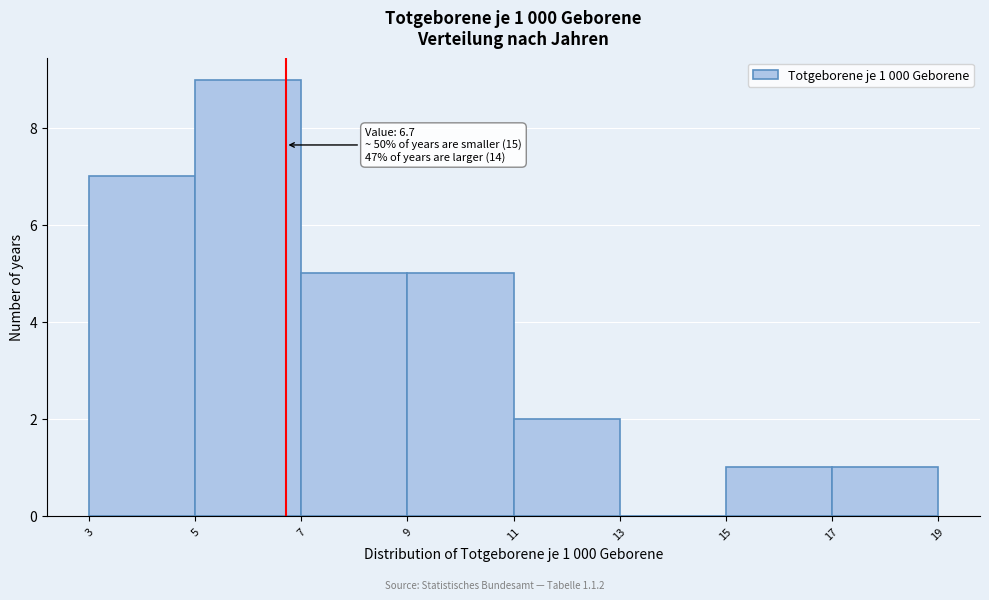

Over which range of the x-axis is the bar tallest?

5 to 7